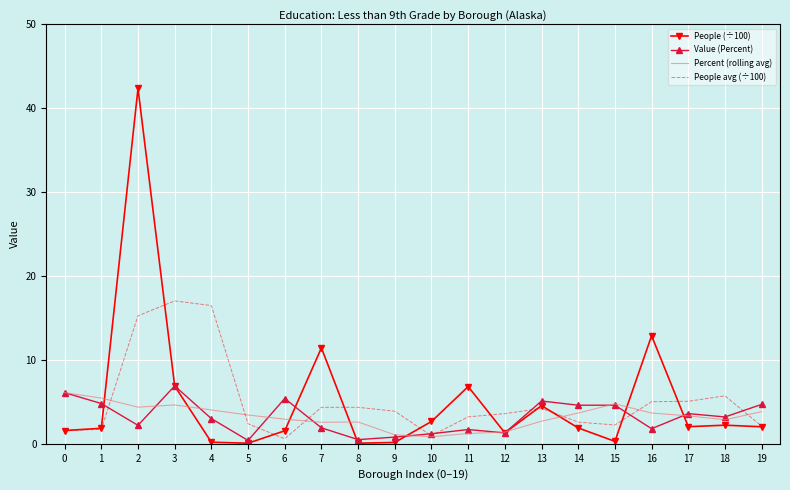

What are all the series names shown in the legend?

People (÷100), Value (Percent), Percent (rolling avg), People avg (÷100)